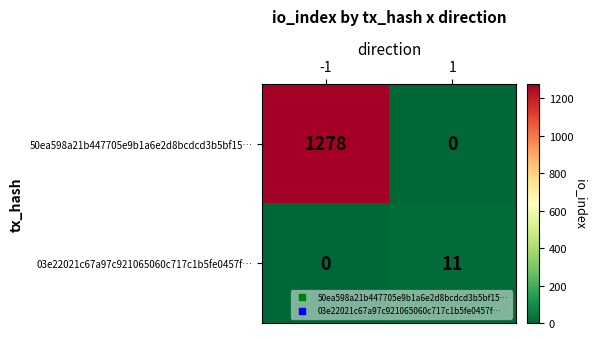

The 50ea598a21b447705e9b1a6e2d8bcdcd3b5bf15… series shows 373 at -1. True or false?

False